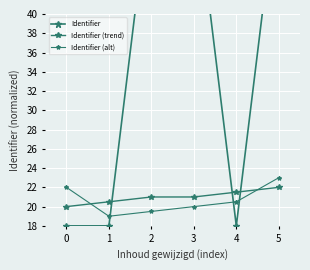

What is the total value across all series at 5?

99.0